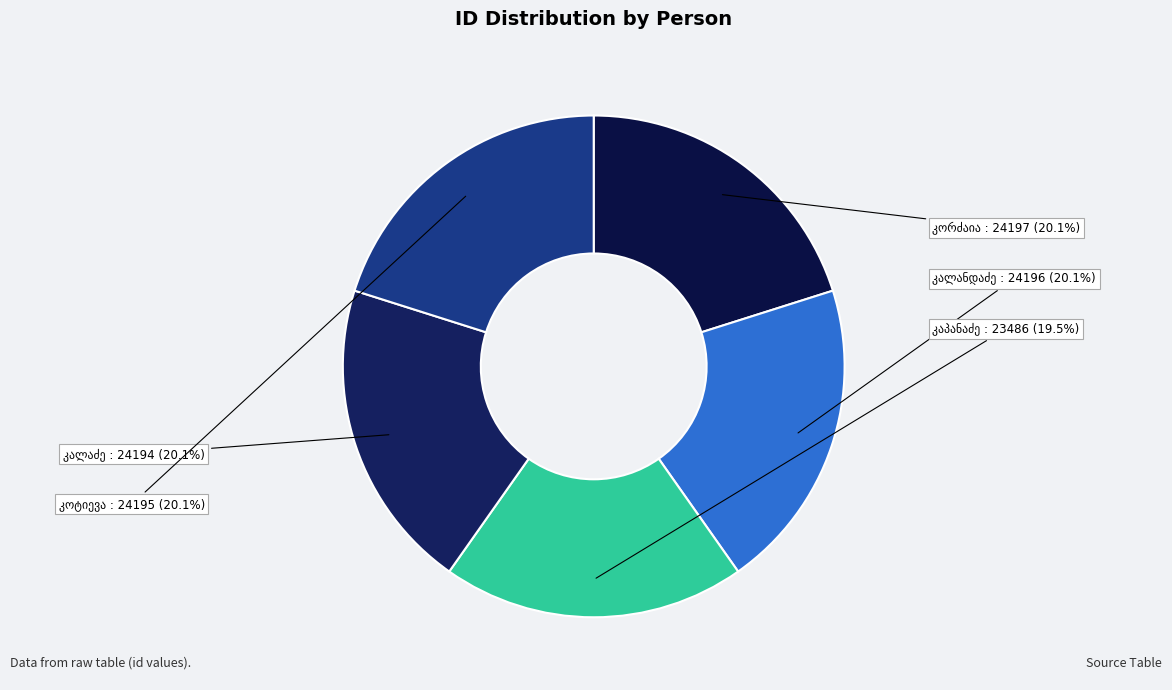

How many segments does this pie chart have?

5